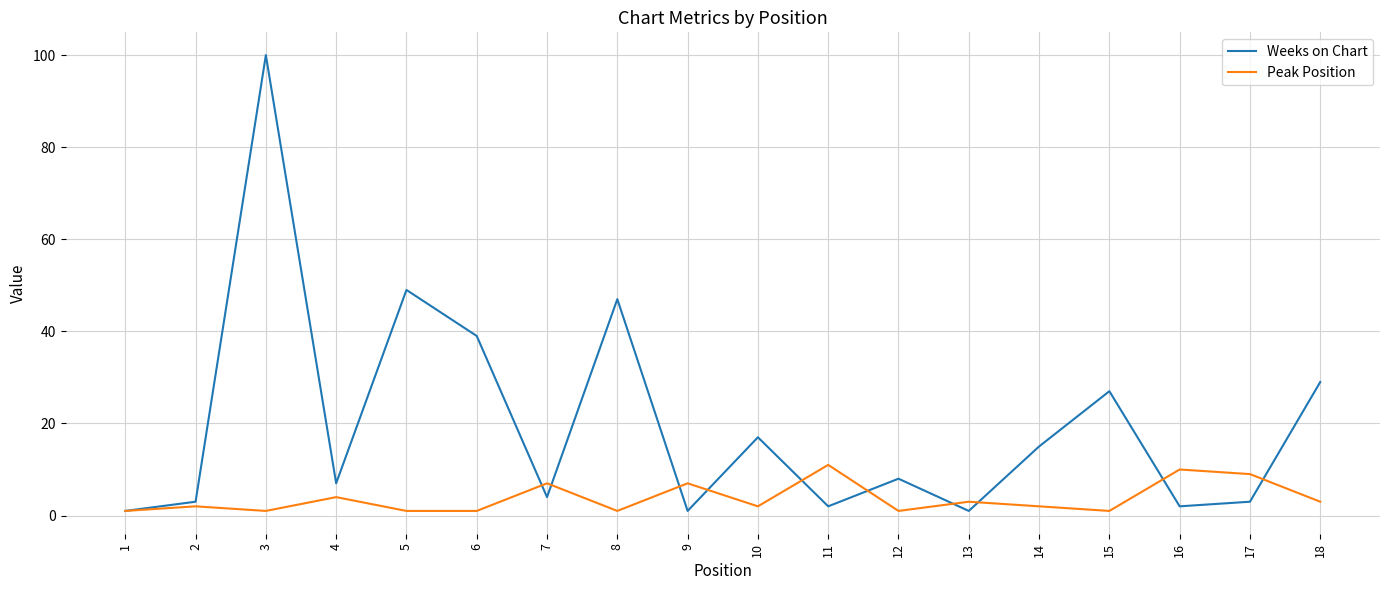

Which label corresponds to the largest value in the chart?

3